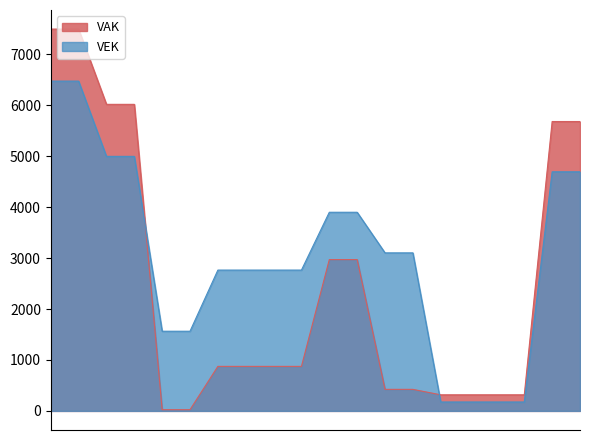

How many data points in VEK are above 3102?

8